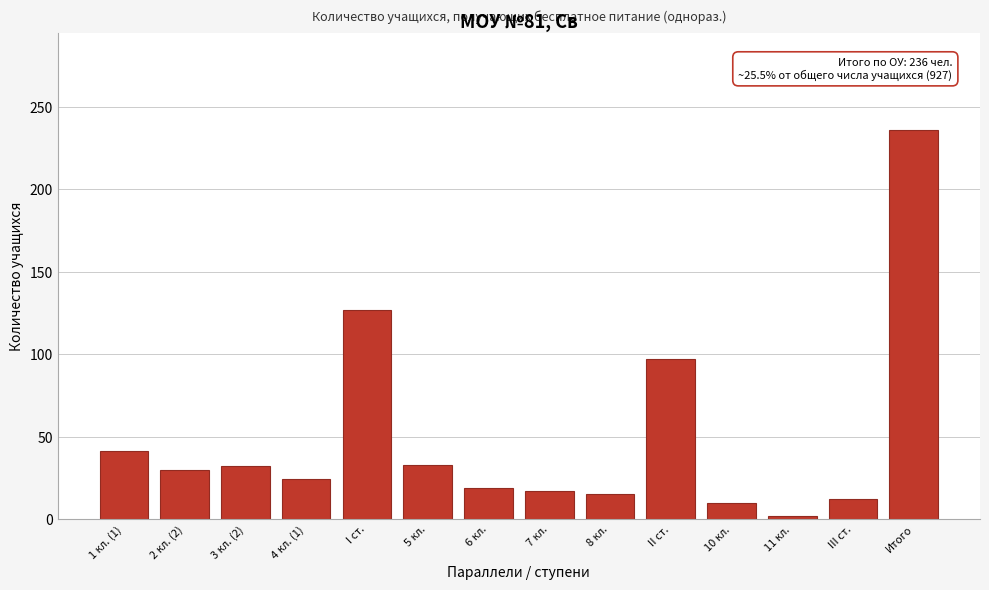

The value at Итого is 236. True or false?

True